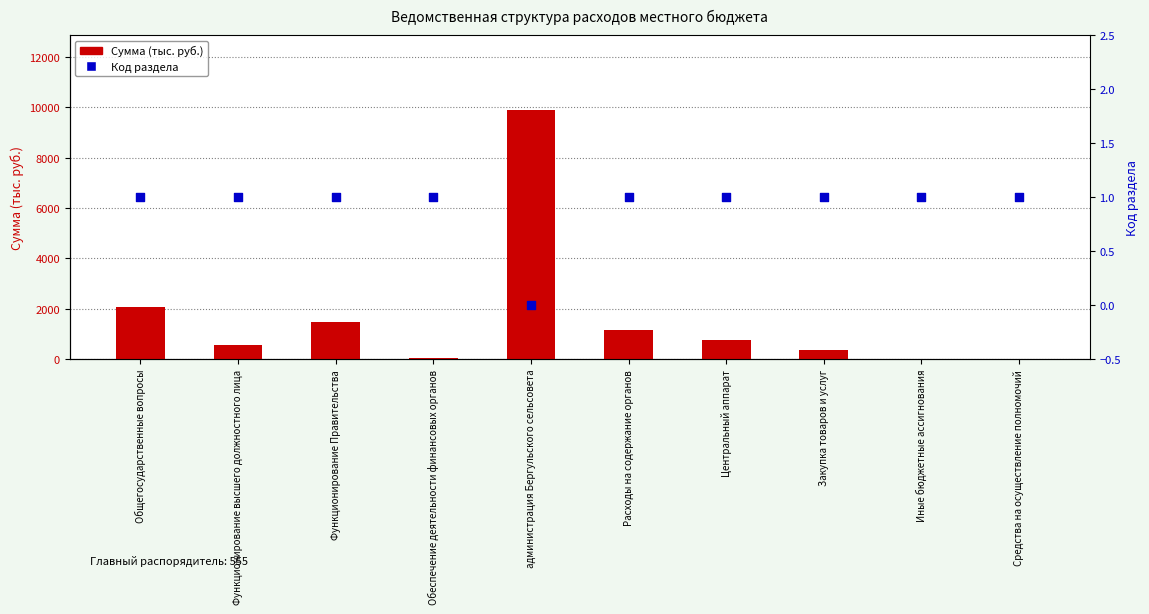

Is the value of Код раздела at Средства на осуществление полномочий greater than the value of Сумма (тыс. руб.) at Иные бюджетные ассигнования?

No